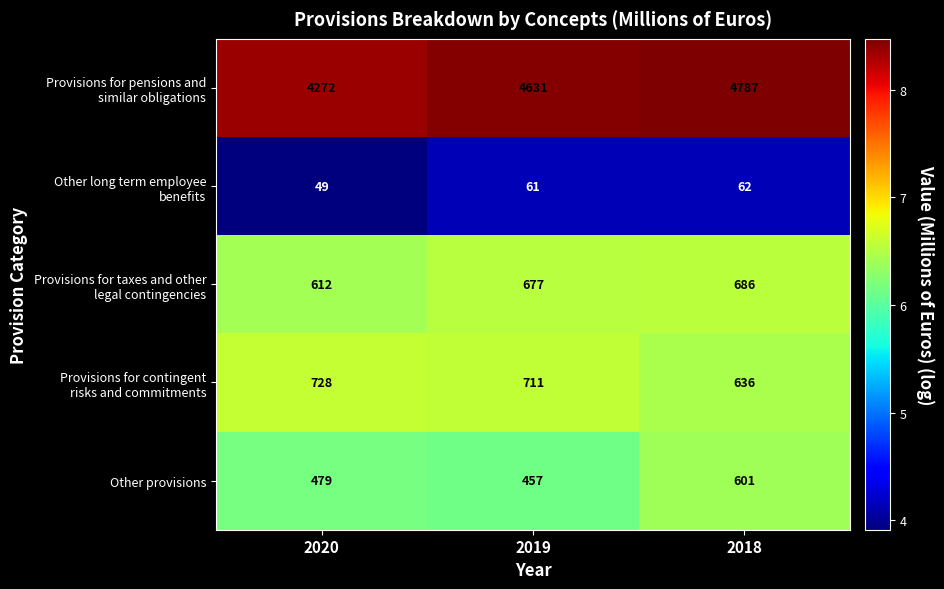

Which category has the highest value across all series?

2018